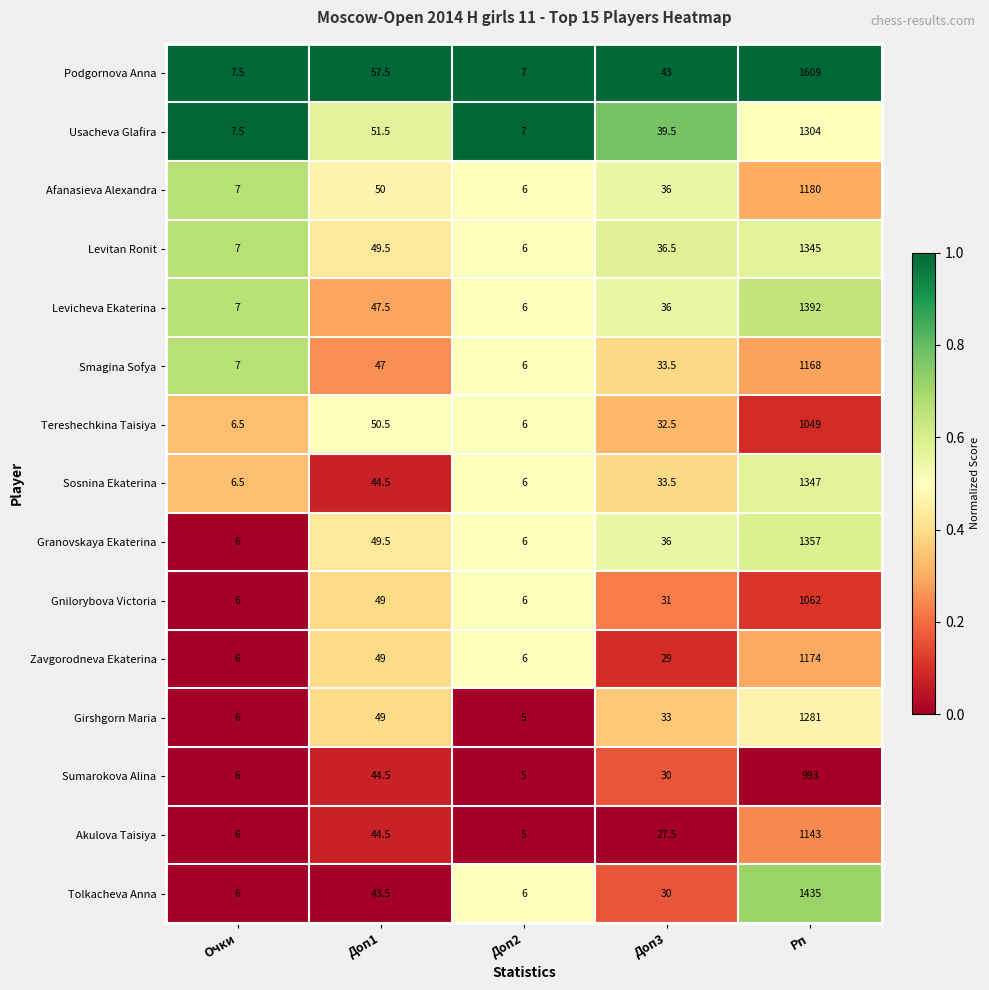

What is the difference between the second highest and second lowest values in the Smagina Sofya series?

40.0